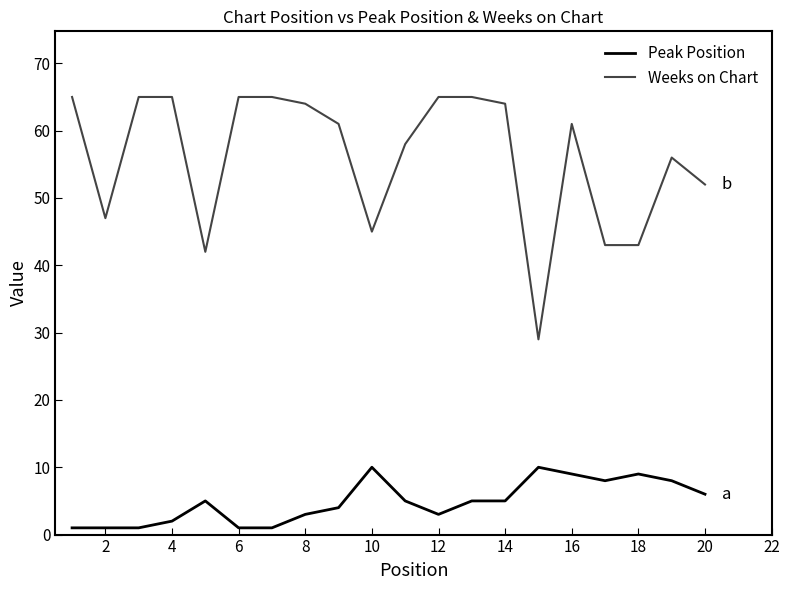

Which series has the largest range (max minus min)?

Weeks on Chart